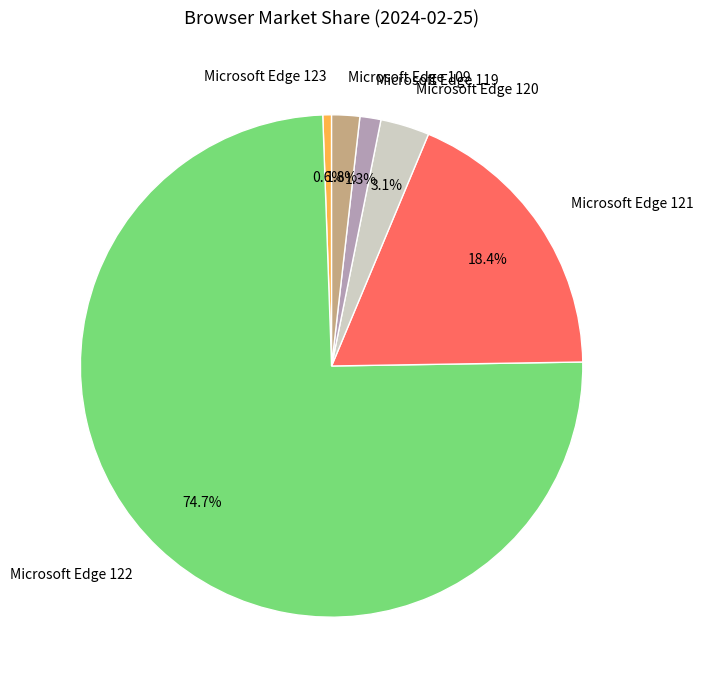

To the nearest percent, what percentage of the pie is Microsoft Edge 120?

3%